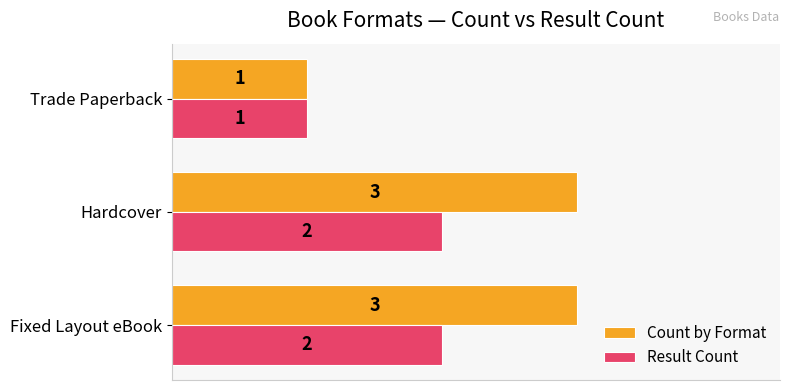

Rank the series by their maximum value, from lowest to highest.

Result Count, Count by Format